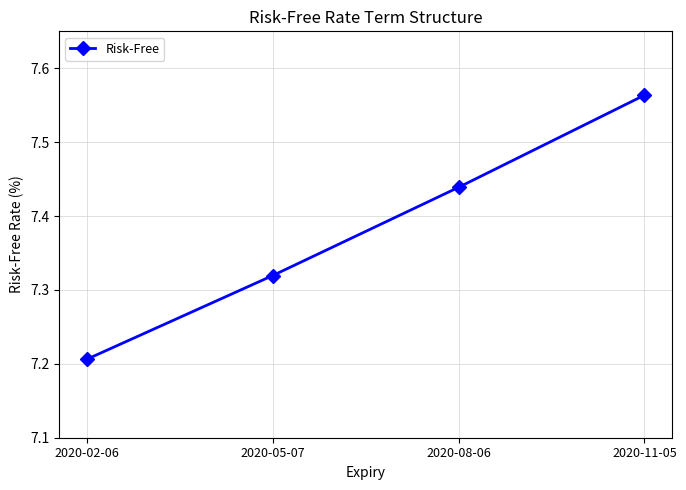

Which has a higher value, 2020-05-07 or 2020-08-06?

2020-08-06